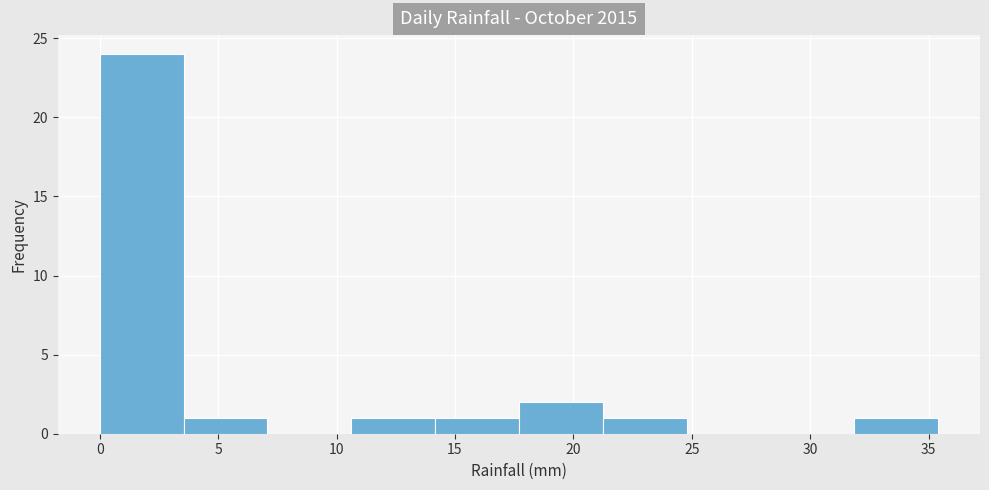

Reading left to right, transcribe this chart: for each bar, give the range it covers on the x-axis and its height. Neither the bar edges nor the heights are printed on the chart, so give them approximately, as read against the axes.

0.0 to 3.5: 24
3.5 to 7.0: 1
7.0 to 10.5: 0
10.5 to 14.0: 1
14.0 to 17.5: 1
17.5 to 21.0: 2
21.0 to 25.0: 1
25.0 to 28.5: 0
28.5 to 32.0: 0
32.0 to 35.5: 1